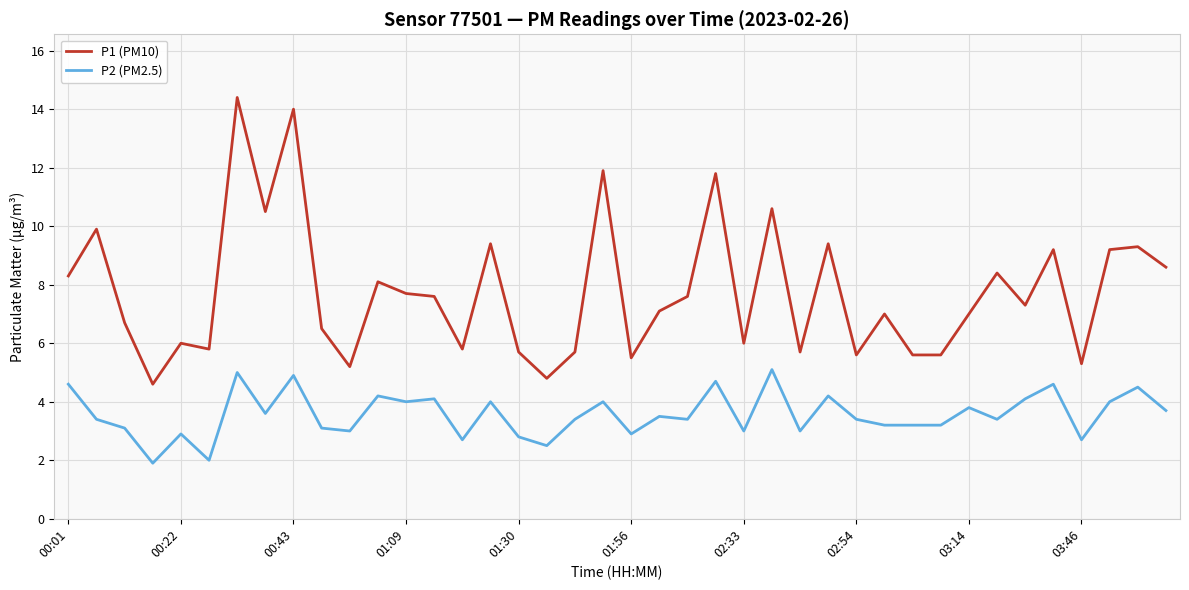

Rank the series by their average value, from lowest to highest.

P2 (PM2.5), P1 (PM10)